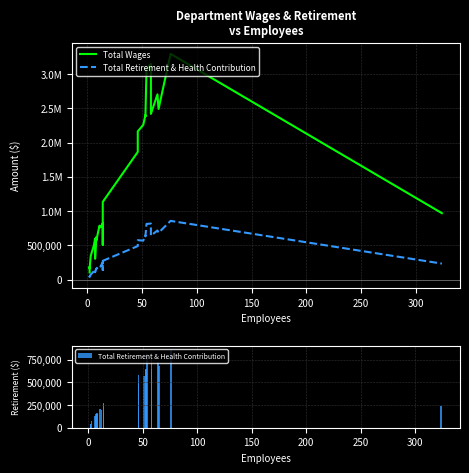

What is the value of the Total Wages bar at the 3rd from the left?

163414